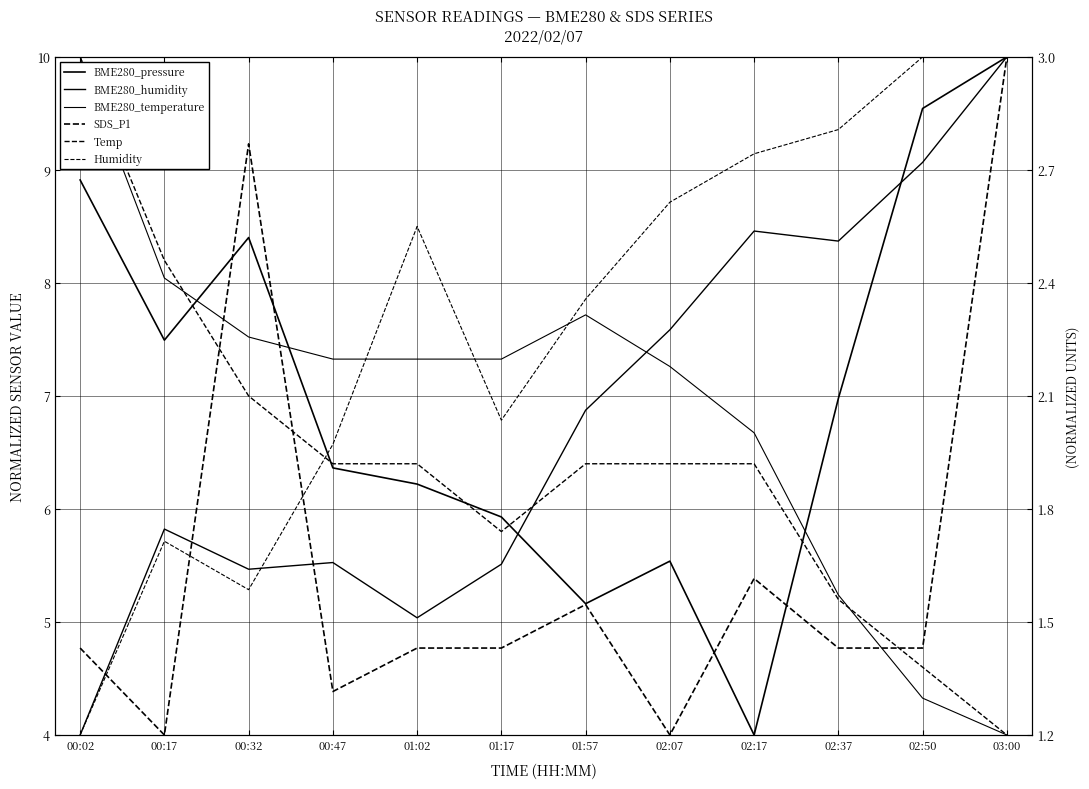

What is the label of the 7th point from the left?

01:57